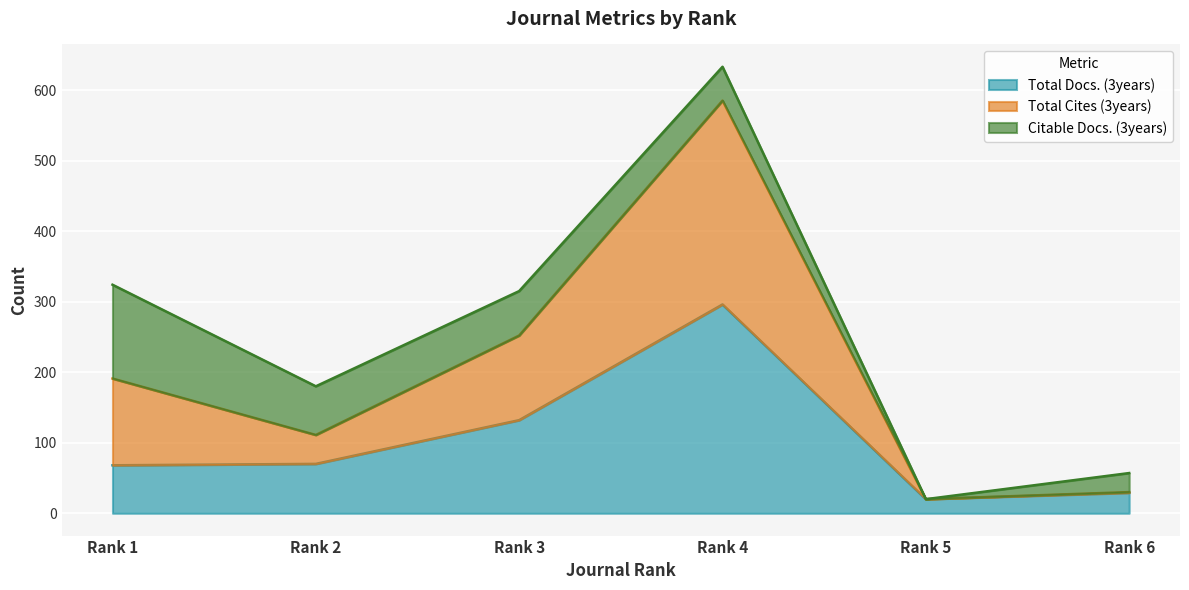

True or false: Total Docs. (3years) has a value of 68 at Rank 1.

True